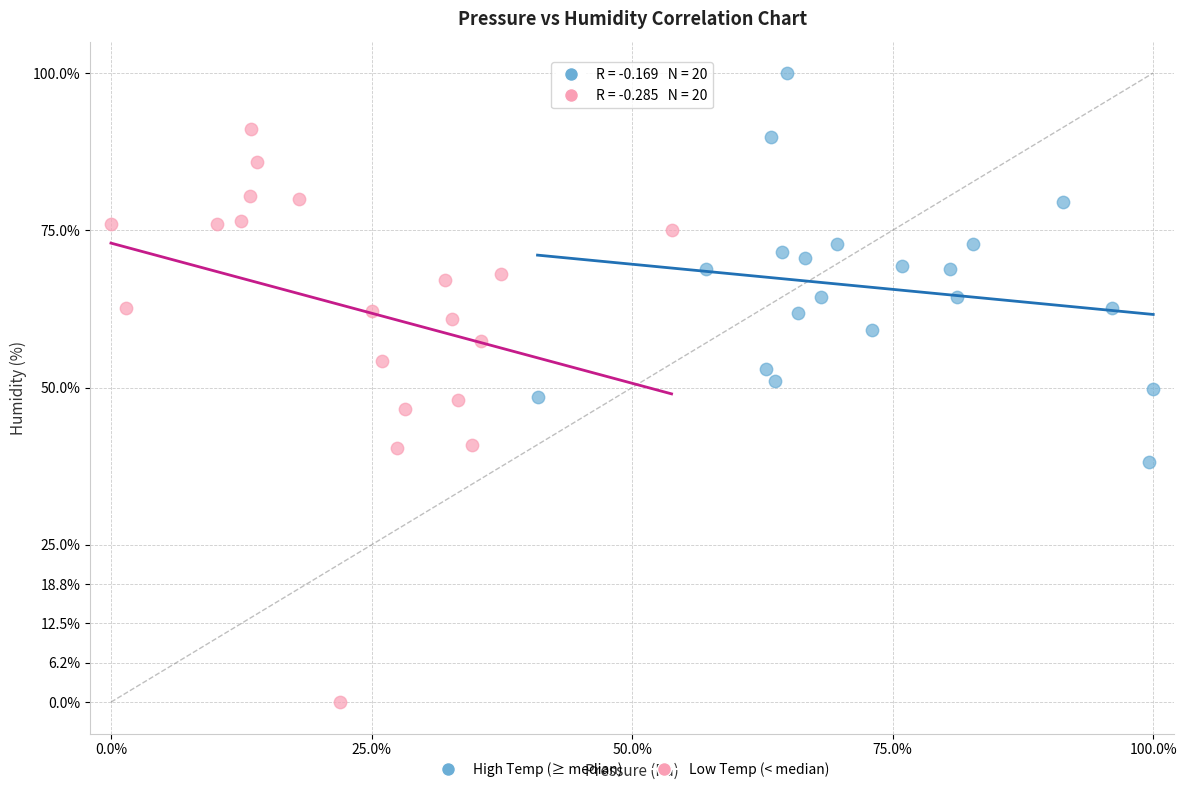

Which series contains the lowest Y value?

Low Temp (< median)